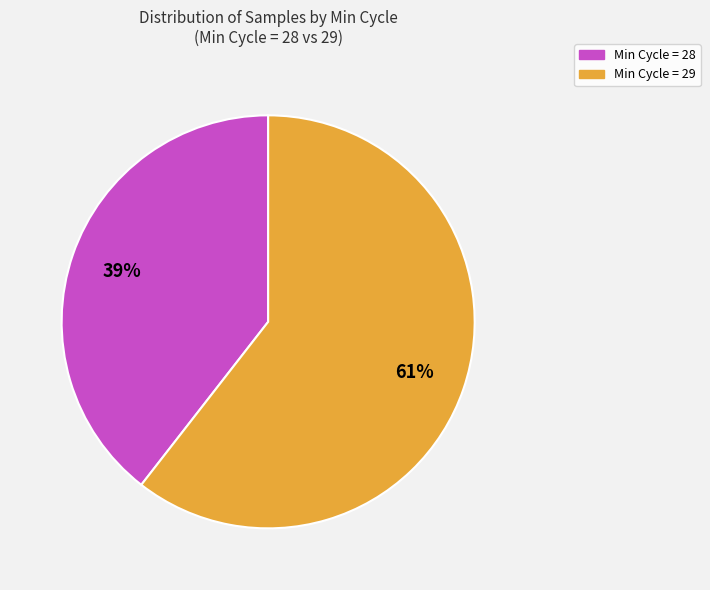

Count the number of slices in the pie.

2